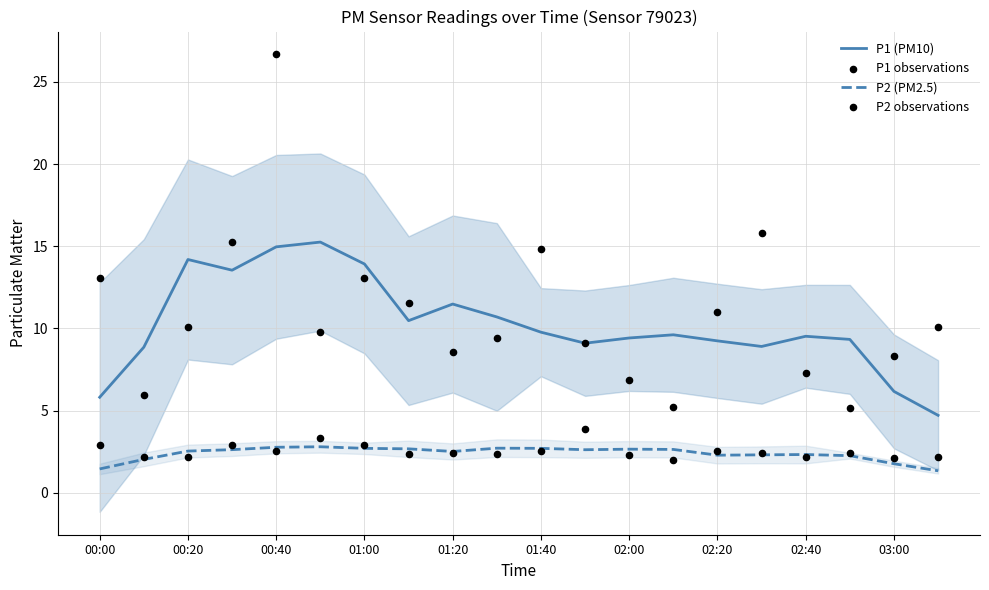

Is the value of P1 (PM10) at 01:40 greater than the value of P2 (PM2.5) at 01:00?

Yes